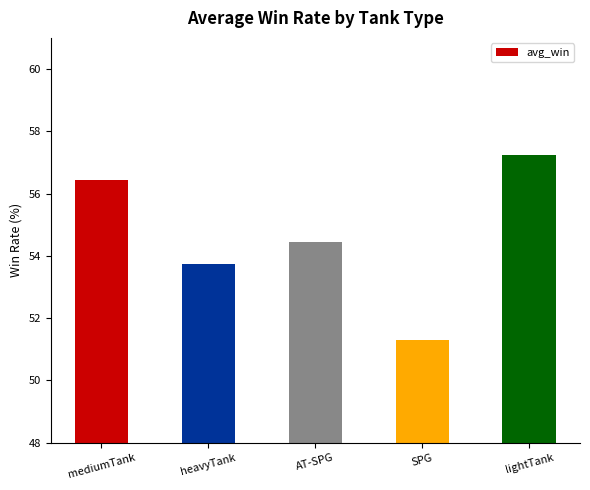

Rank the categories by value from lowest to highest.

SPG, heavyTank, AT-SPG, mediumTank, lightTank